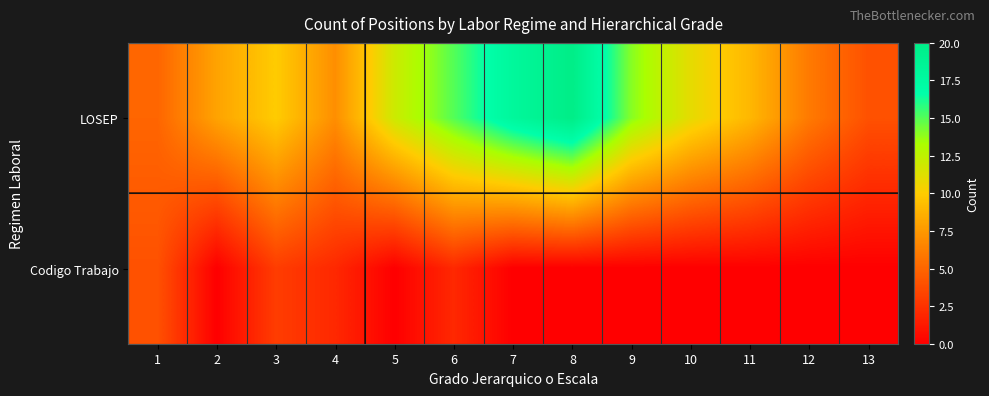

Which series has the widest spread of values?

LOSEP